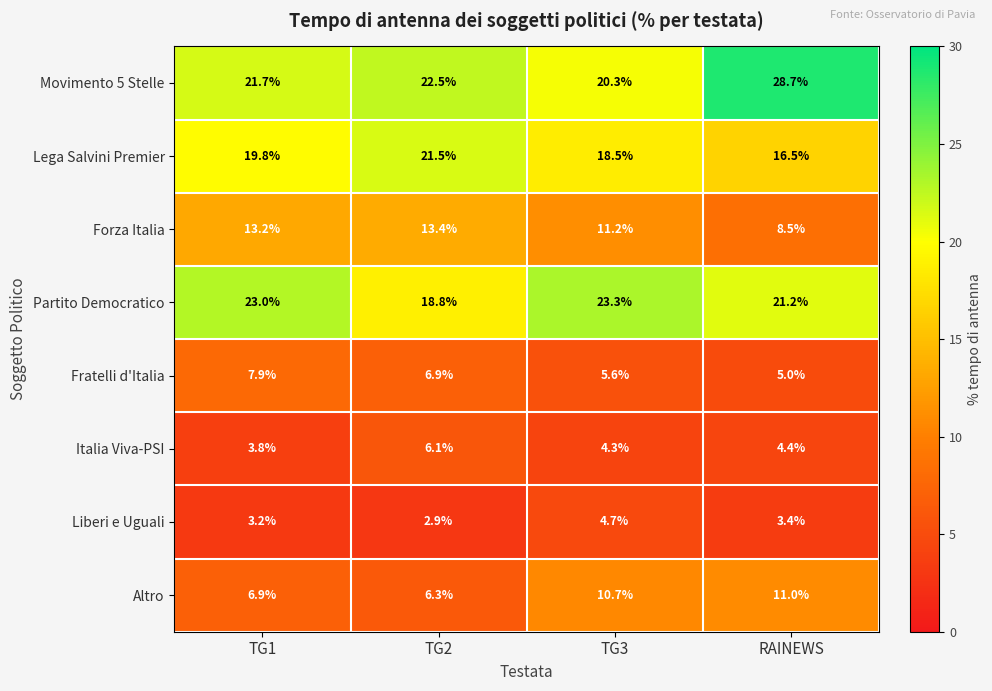

Which category has the highest value across all series?

RAINEWS